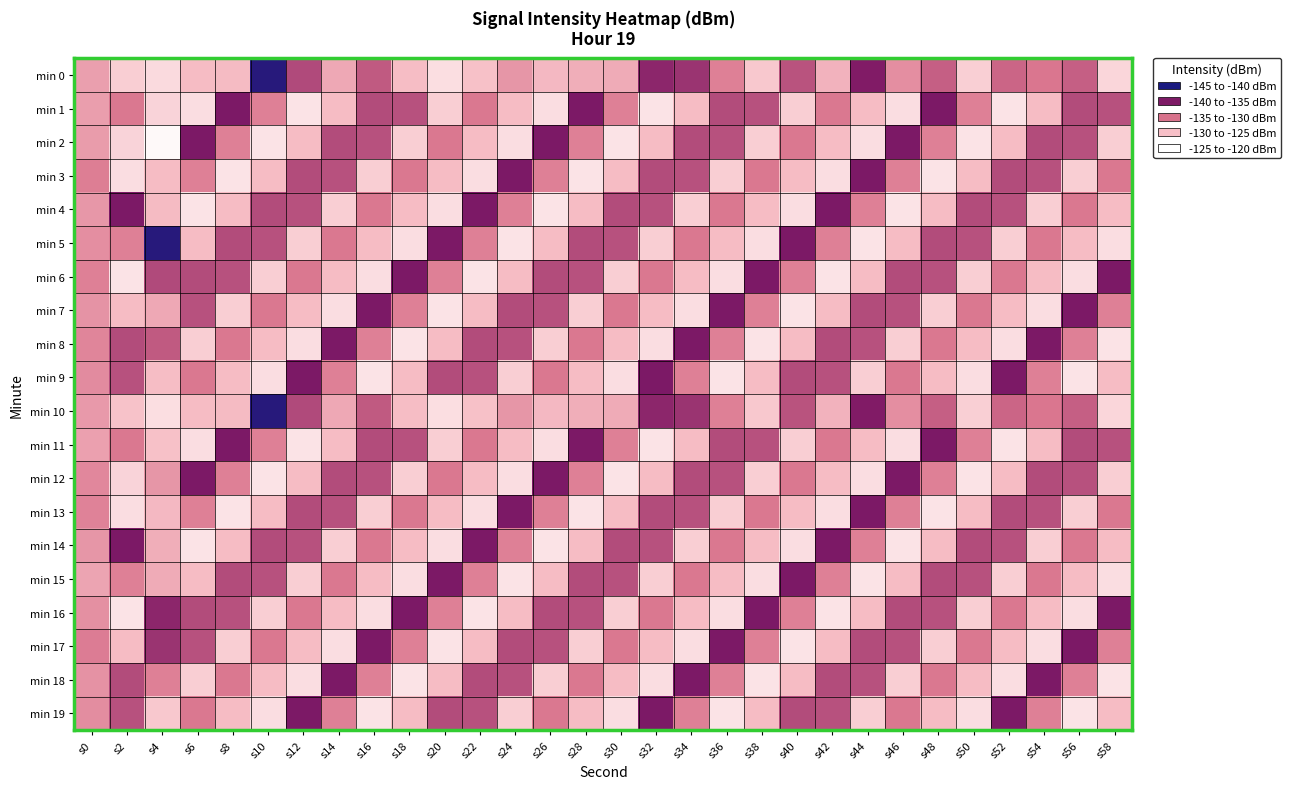

Which series changed the most between s10 and s30?

min 0